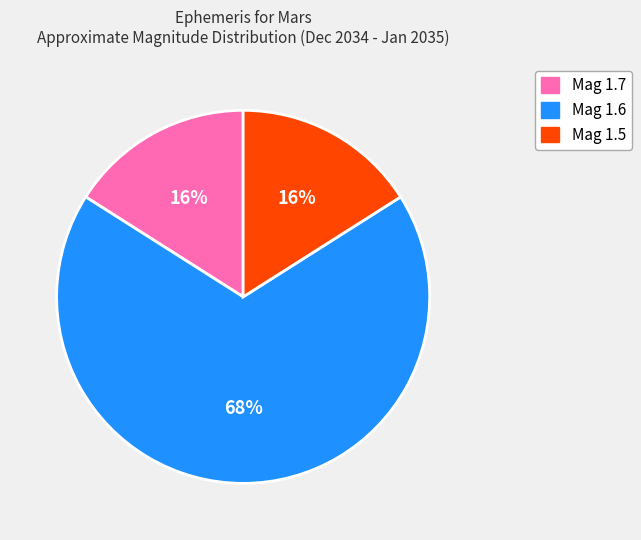

Approximately how many times larger is the value at Mag 1.7 compared to Mag 1.5?

1.0